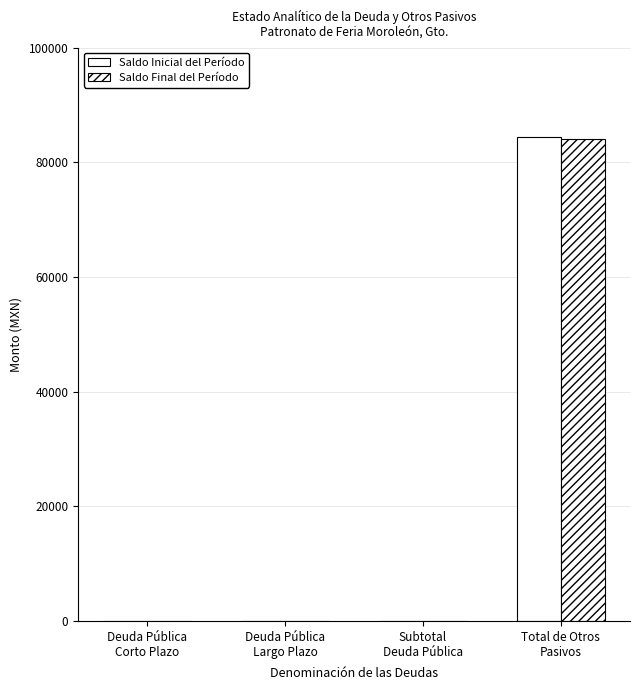

Is it true that Saldo Final del Período equals 84114.9 at Total de Otros
Pasivos?

True